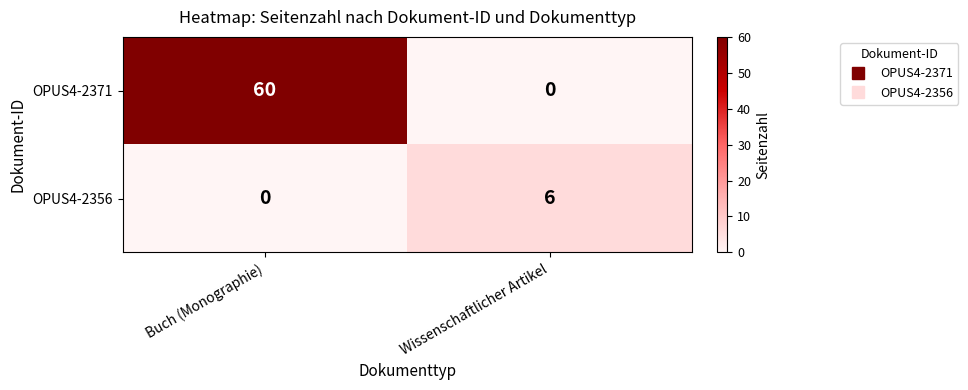

The value of OPUS4-2371 at Buch (Monographie) is 25. True or false?

False